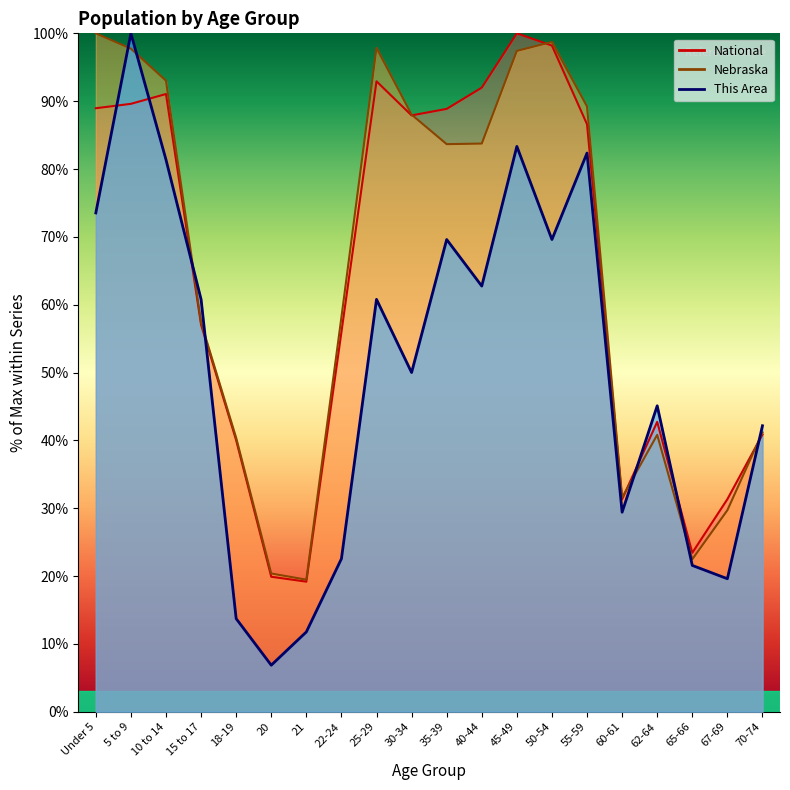

How many intersections are there between National and This Area?

7